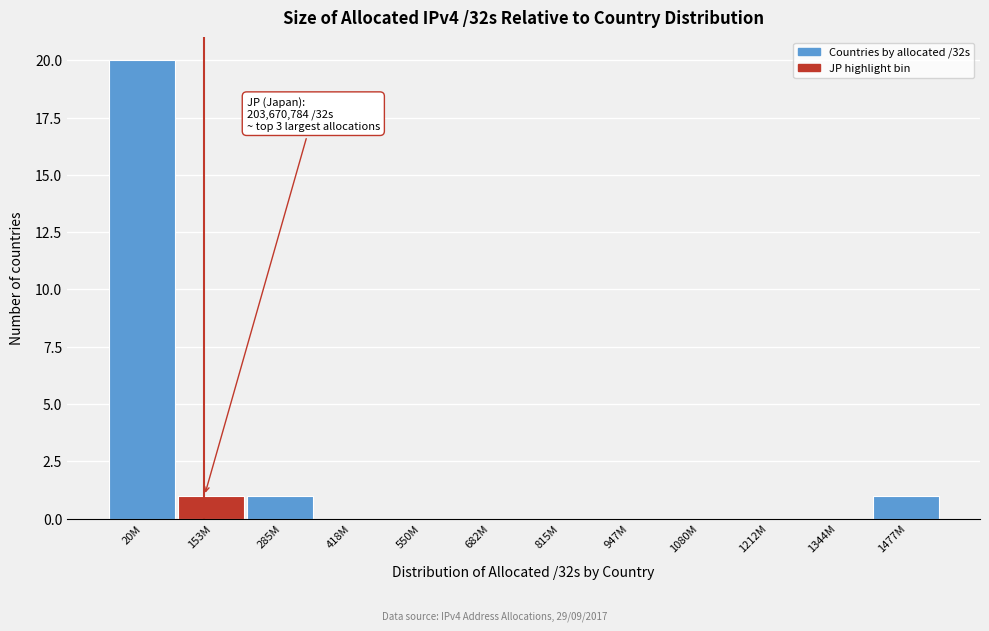

Reading left to right, what are all the values shown in this chart?

20M=20	153M=1	285M=1	418M=0	550M=0	682M=0	815M=0	947M=0	1080M=0	1212M=0	1344M=0	1477M=1